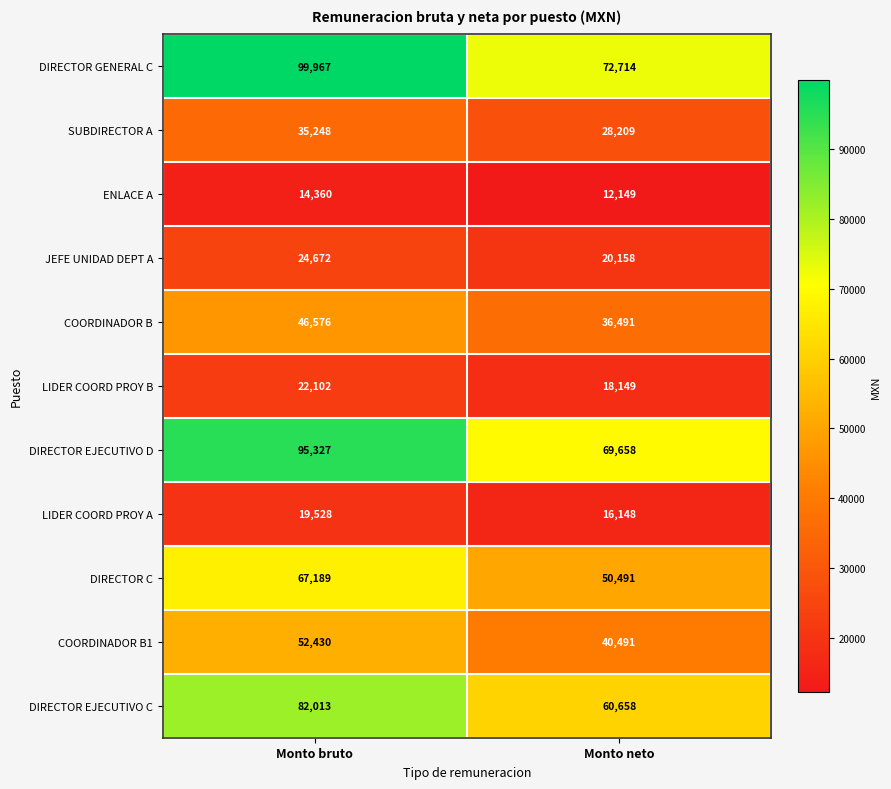

Which series has the largest total across all categories?

DIRECTOR GENERAL C